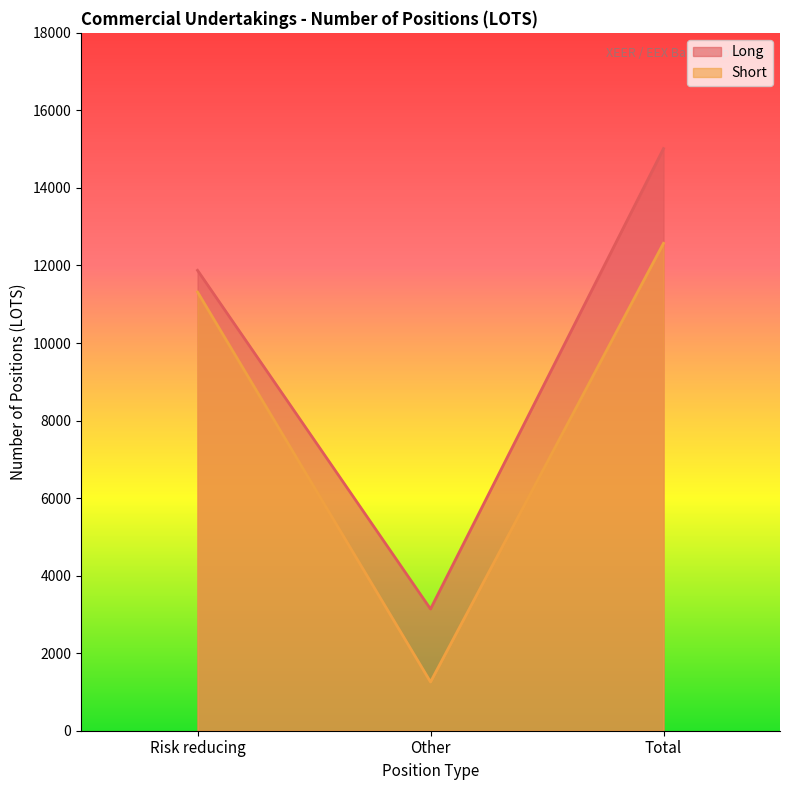

Where does the Short series first go above 11315?

Risk reducing